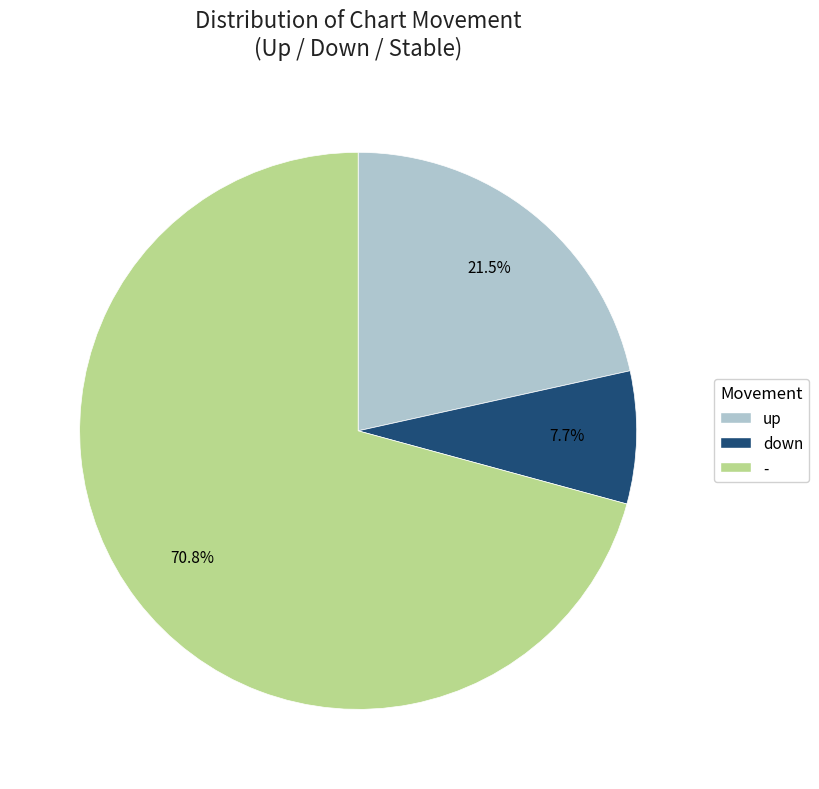

Between up and -, which is larger?

-